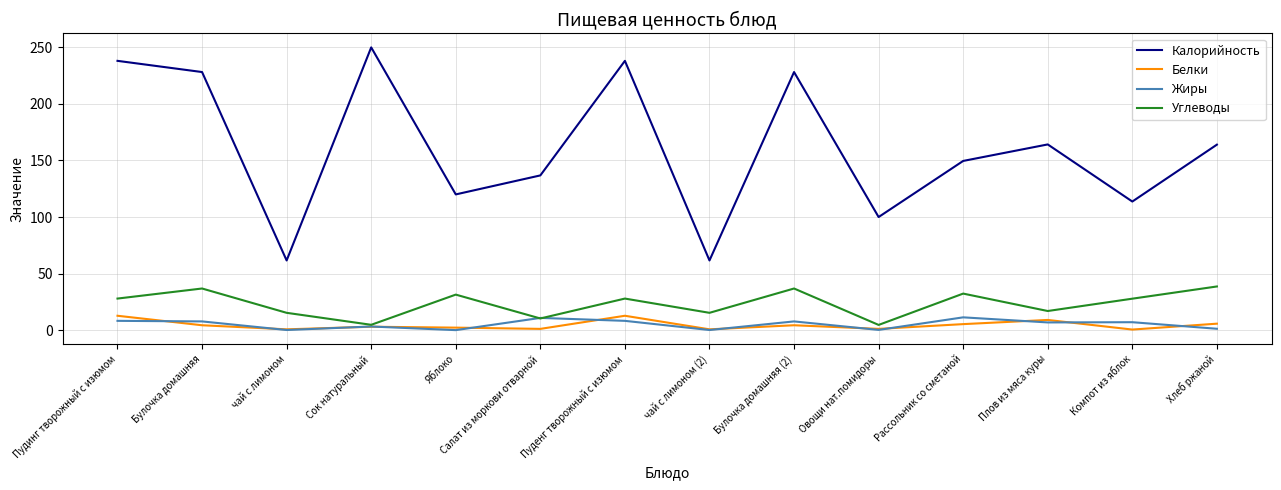

What is the difference between the maximum and minimum values in the Углеводы series?

34.0